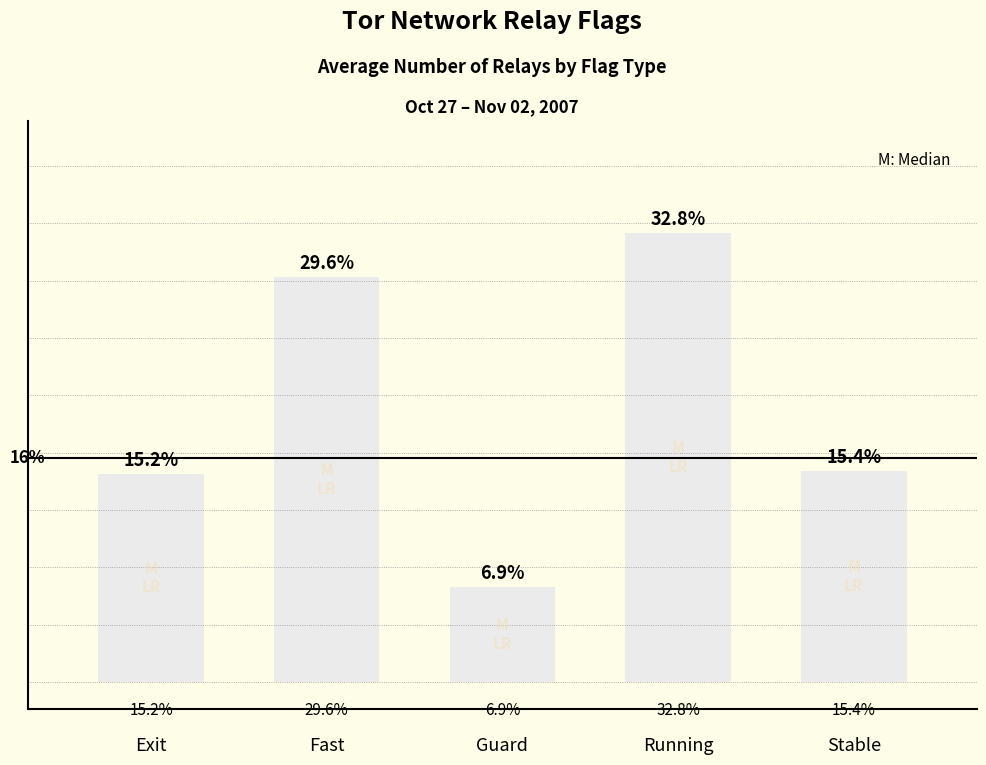

Rank the categories by value from highest to lowest.

Running, Fast, Stable, Exit, Guard